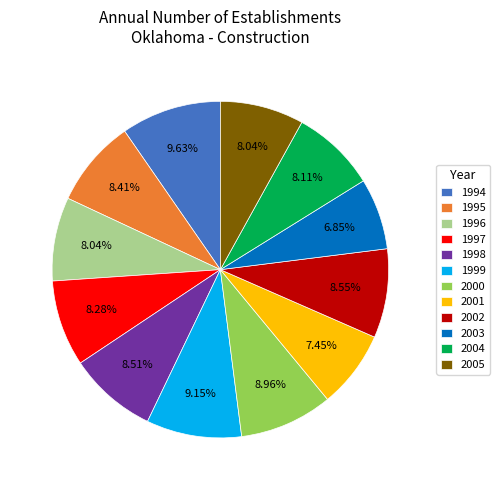

Does 1996 account for over 50% of the chart?

No